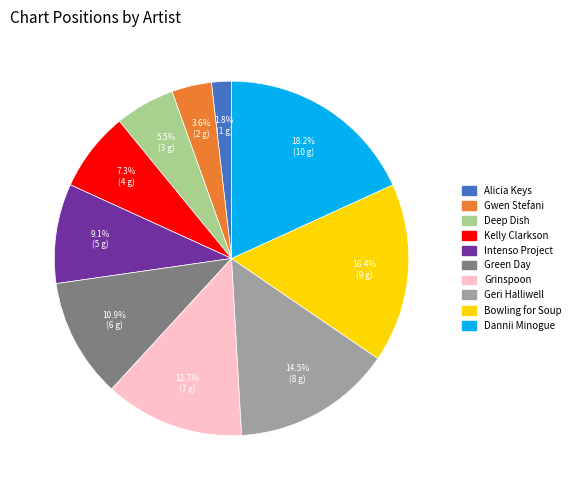

The Gwen Stefani slice represents 10% of the pie. True or false?

False